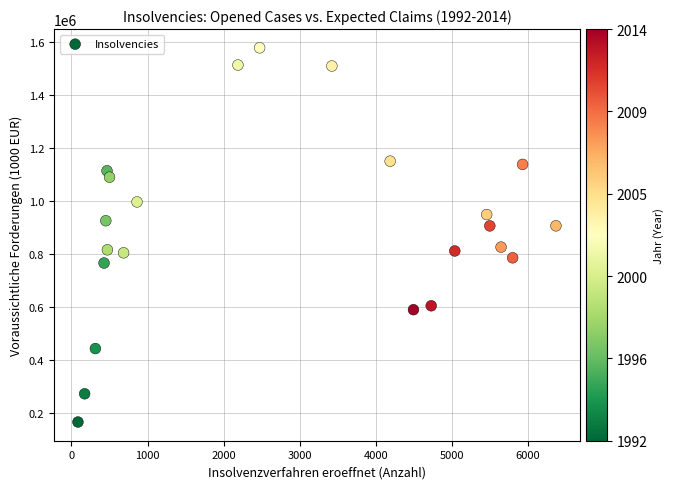

What is the range of Y values (max minus min)?

1411740